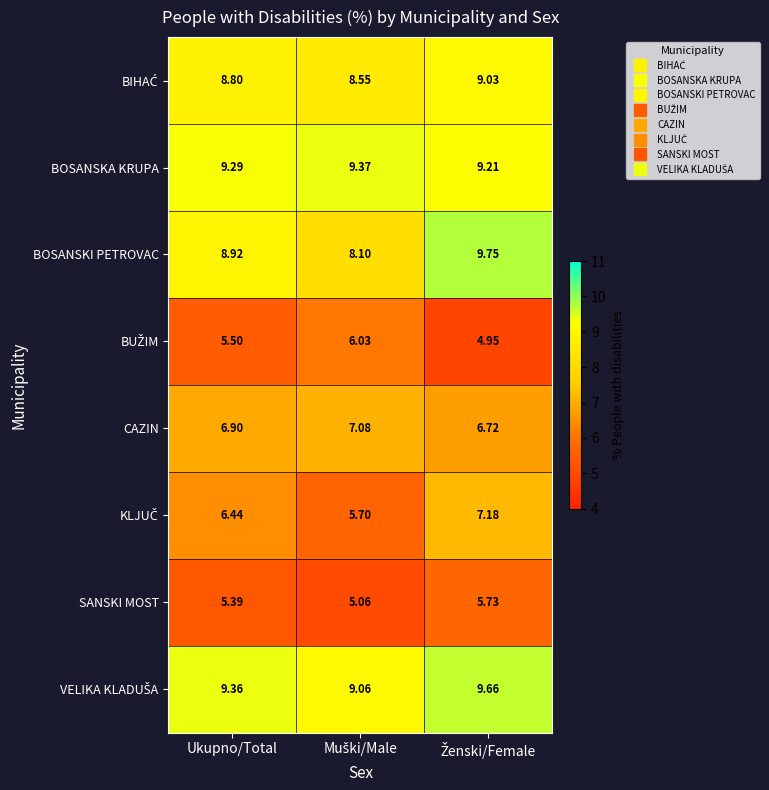

Which series has the widest spread of values?

BOSANSKI PETROVAC